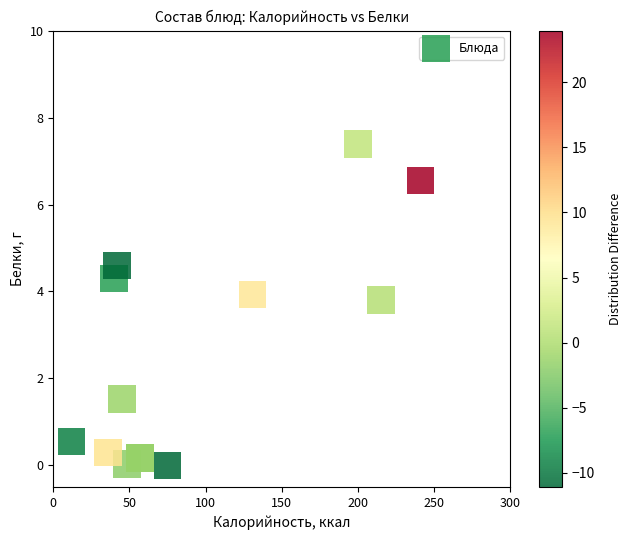

What Y value in the scatter plot is closest to 3?

3.8